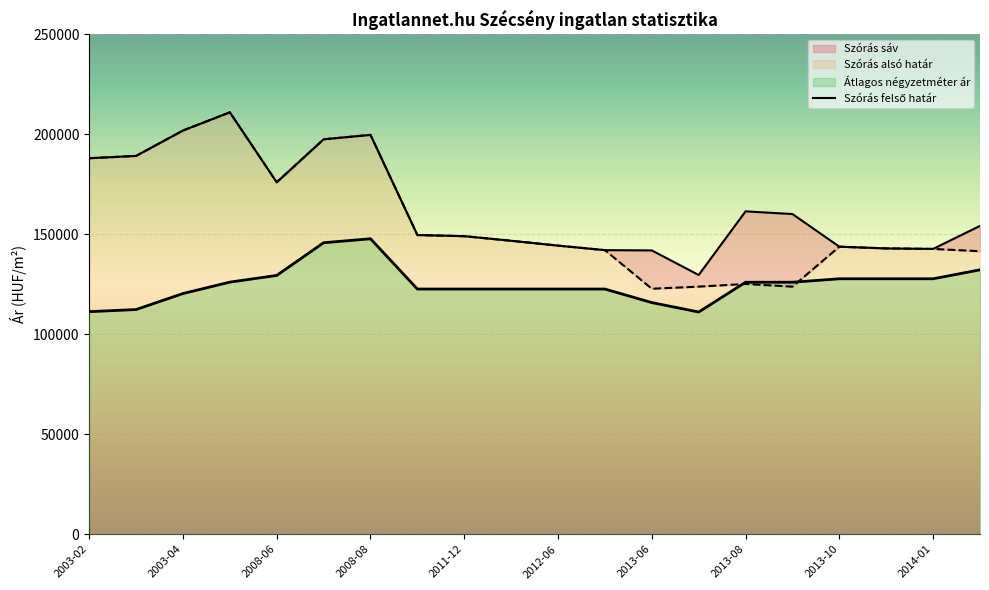

List the series in order of their peak value, highest first.

Szórás alsó határ, Szórás felső határ, Átlagos négyzetméter ár